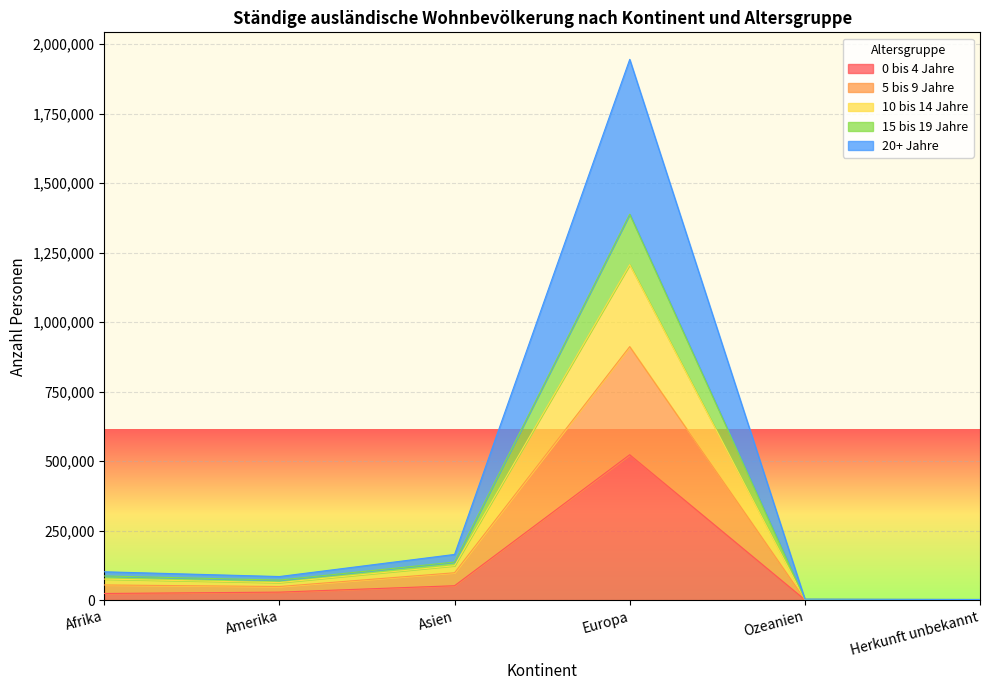

True or false: 0 bis 4 Jahre and 5 bis 9 Jahre intersect in this chart.

False